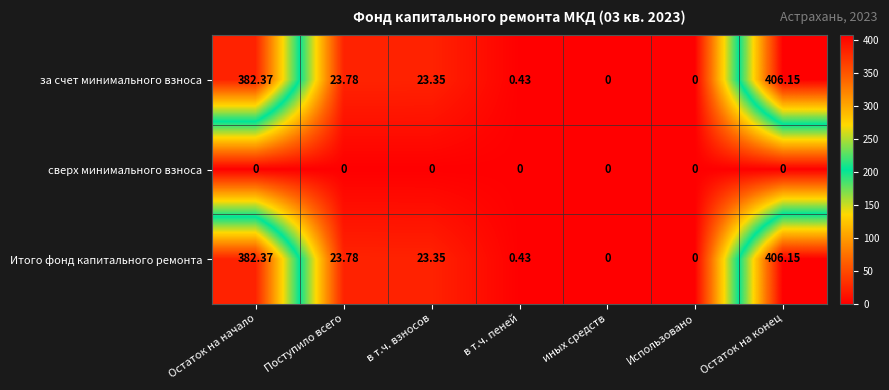

Where is Итого фонд капитального ремонта nearest to the value 203?

Поступило всего